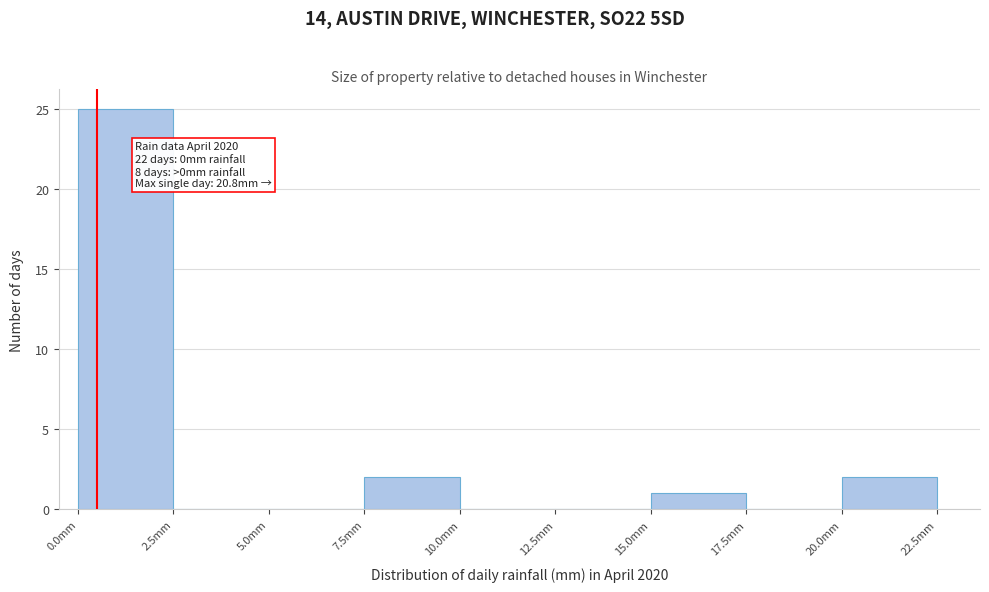

Over which range of the x-axis is the bar tallest?

0.0 to 2.5